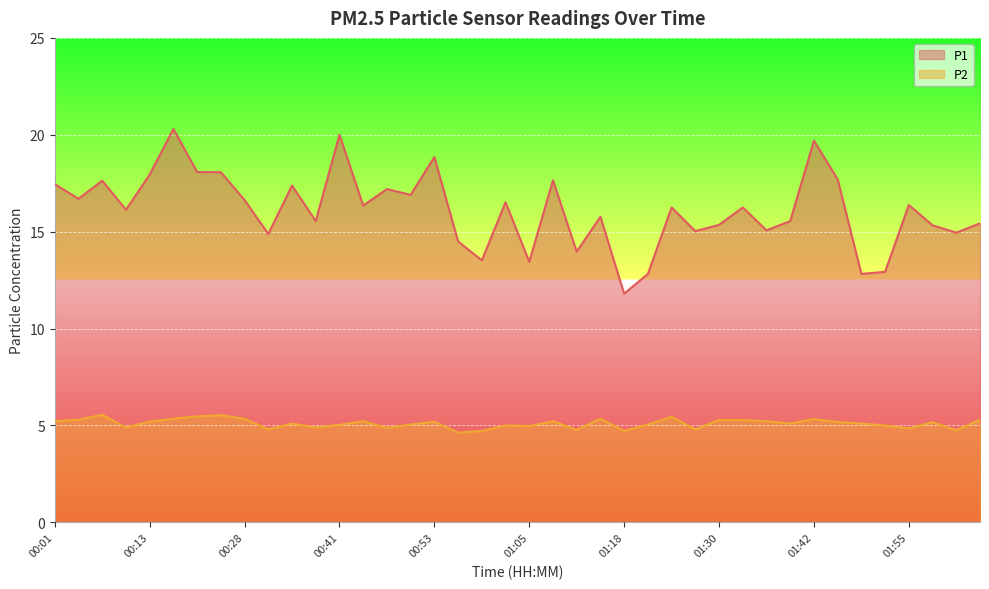

Which category has the lowest value in the P2 series?

00:56